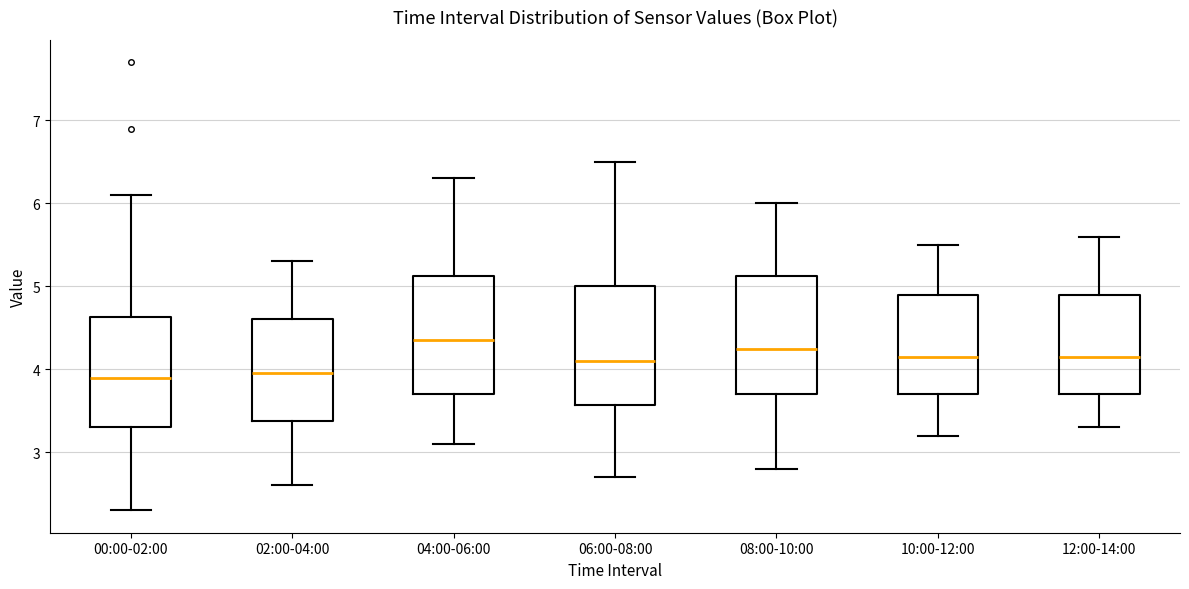

Reading left to right, read every box against the y-axis: the position of its median line, the range the box covers, and the ends of its whiskers. The values are not printed on the chart, so give them approximately, as read against the axis.

00:00-02:00: median 3.9, box 3.3 to 4.6, whiskers 2.3 to 6.1
02:00-04:00: median 4.0, box 3.4 to 4.6, whiskers 2.6 to 5.3
04:00-06:00: median 4.4, box 3.7 to 5.1, whiskers 3.1 to 6.3
06:00-08:00: median 4.1, box 3.6 to 5.0, whiskers 2.7 to 6.5
08:00-10:00: median 4.3, box 3.7 to 5.1, whiskers 2.8 to 6.0
10:00-12:00: median 4.2, box 3.7 to 4.9, whiskers 3.2 to 5.5
12:00-14:00: median 4.2, box 3.7 to 4.9, whiskers 3.3 to 5.6